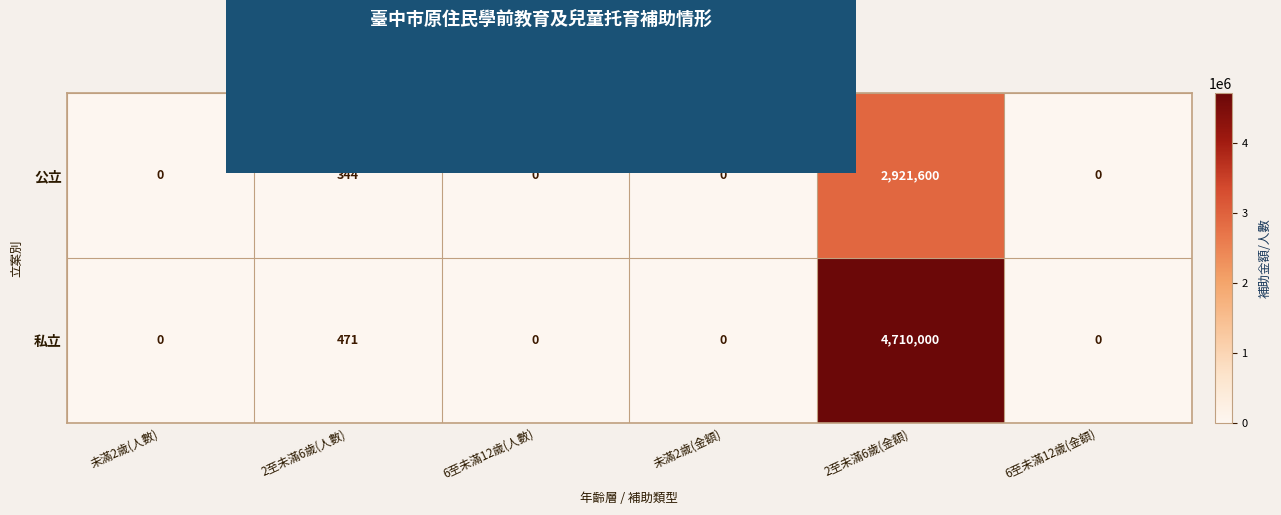

Rank the series at 2至未滿6歲(金額) from lowest to highest value.

公立, 私立